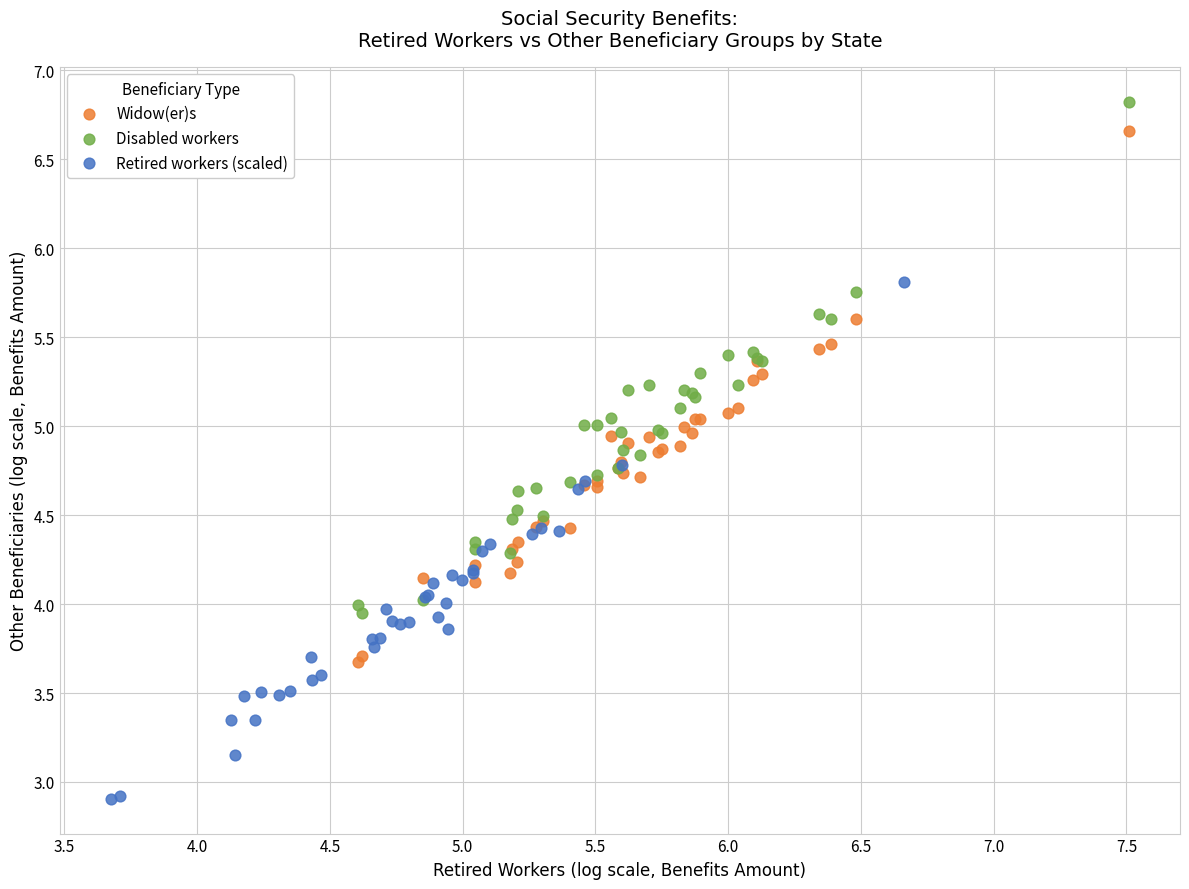

Which series reaches the minimum Y coordinate?

Retired workers (scaled)